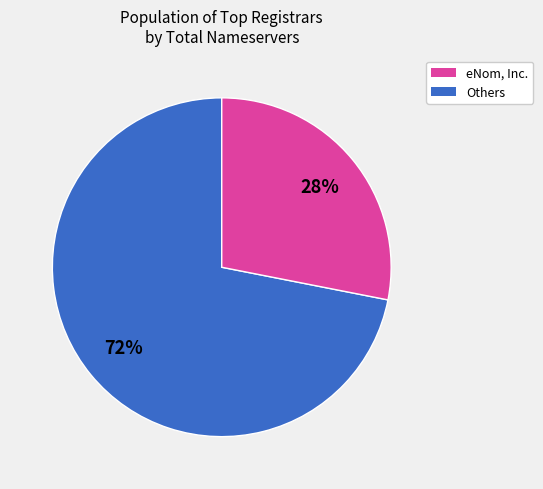

Is there any slice that represents more than half of the pie?

Yes